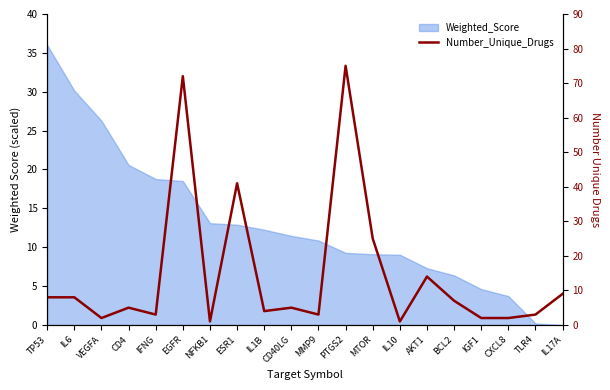

Reading right to left, transcribe all the data shown in this chart.

IL17A=9	TLR4=3	CXCL8=2	IGF1=2	BCL2=7	AKT1=14	IL10=1	MTOR=25	PTGS2=75	MMP9=3	CD40LG=5	IL1B=4	ESR1=41	NFKB1=1	EGFR=72	IFNG=3	CD4=5	VEGFA=2	IL6=8	TP53=8